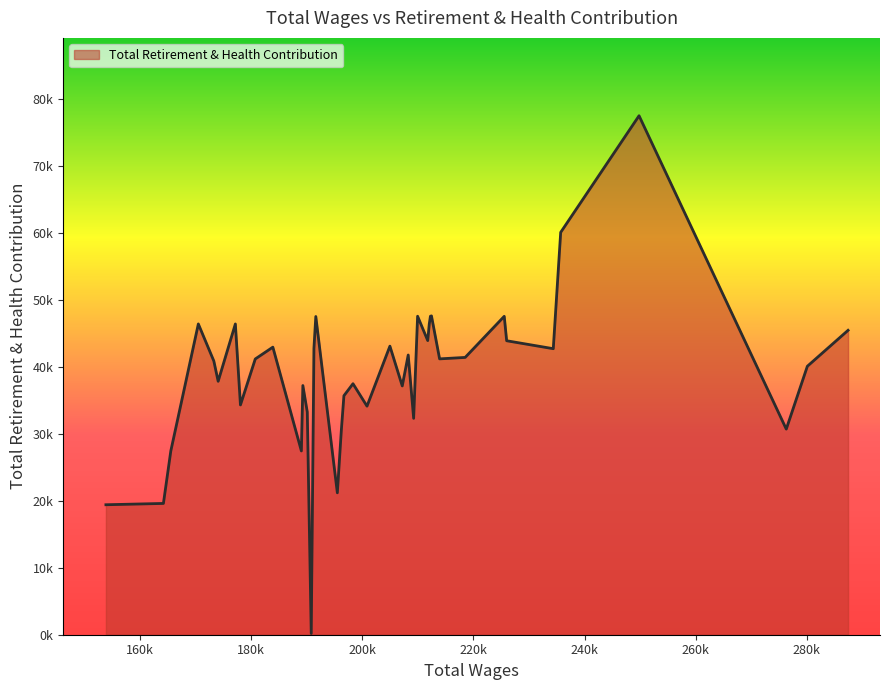

List the labels in order of value, largest first.

3, 4, 10, 11, 14, 7, 24, 12, 33, 36, 0, 13, 6, 18, 30, 25, 5, 16, 8, 9, 31, 35, 1, 34, 20, 28, 17, 21, 32, 19, 27, 15, 2, 22, 29, 37, 23, 38, 39, 26